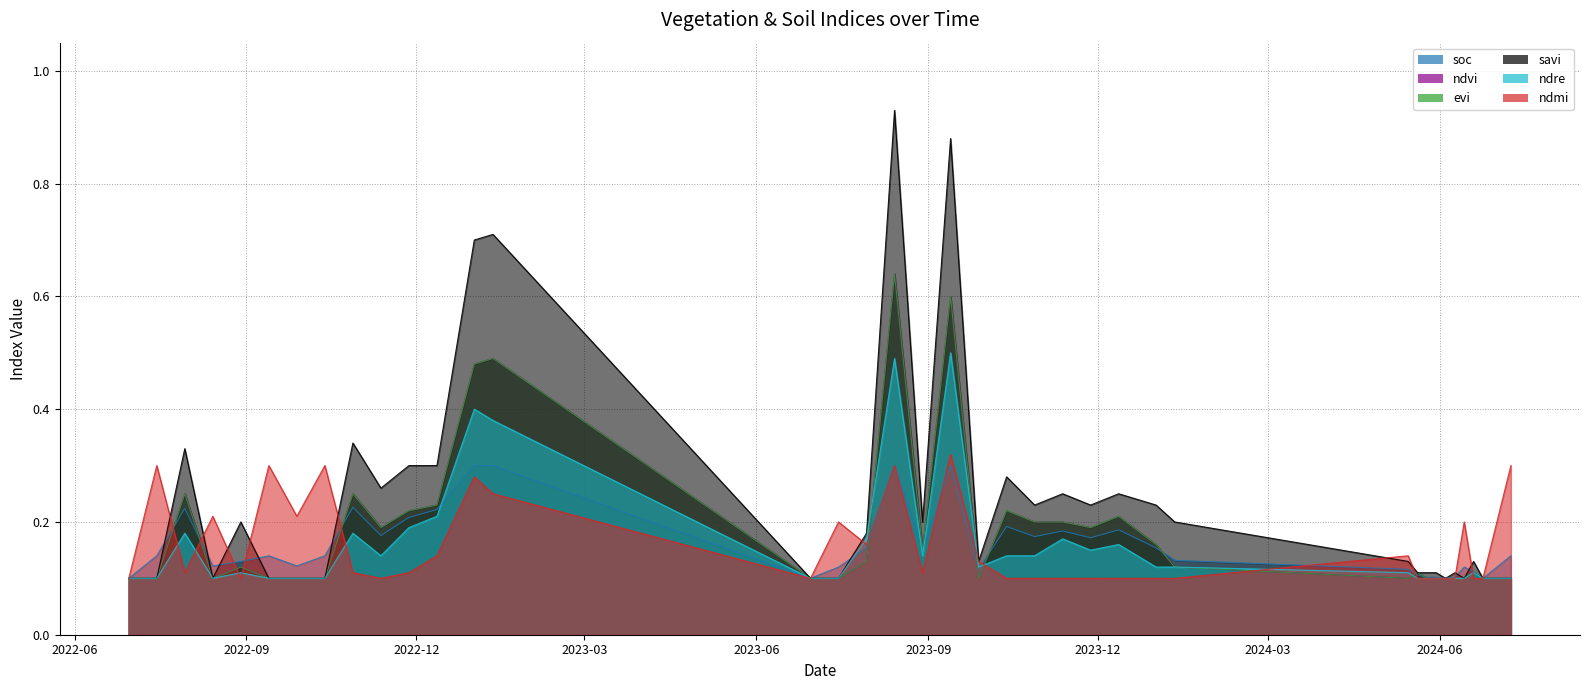

Does the chart display data point markers on the line(s)?

No